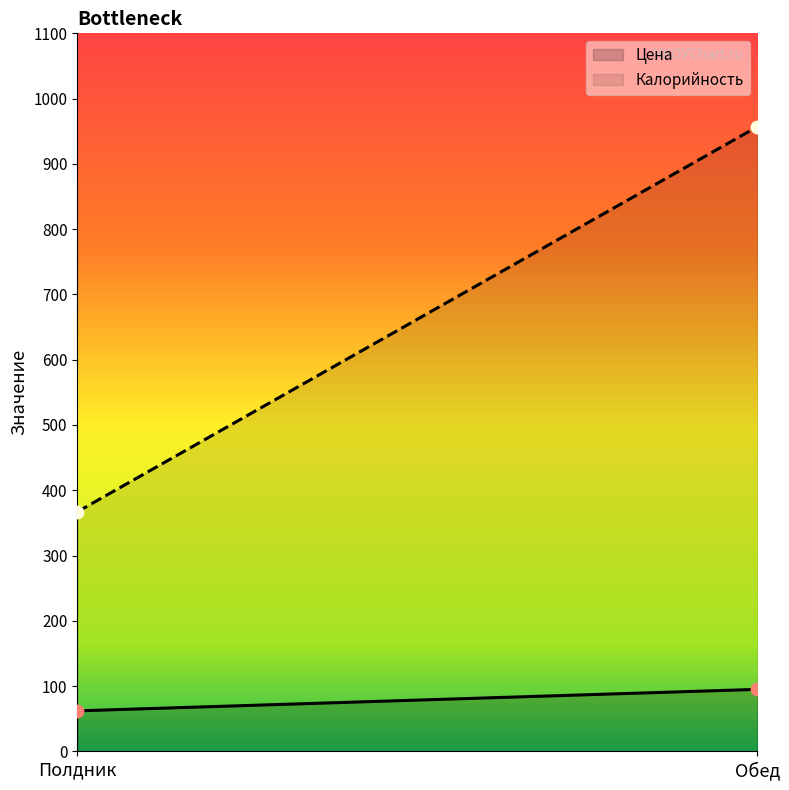

Which series has the largest Y range (max minus min)?

Калорийность